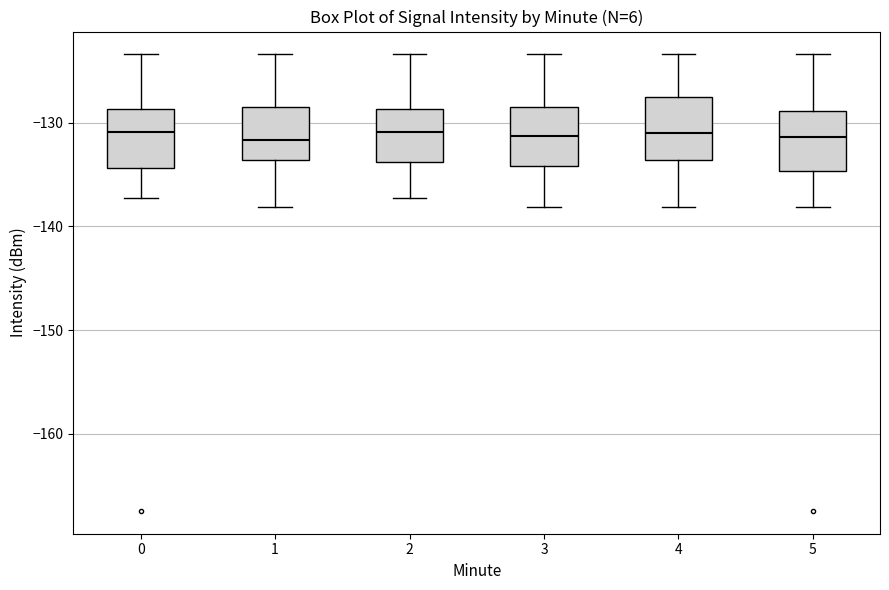

Where does the median line of the box at x = 3 sit on the y-axis? The values are not printed on the chart, so give them approximately, as read against the axis.

-131